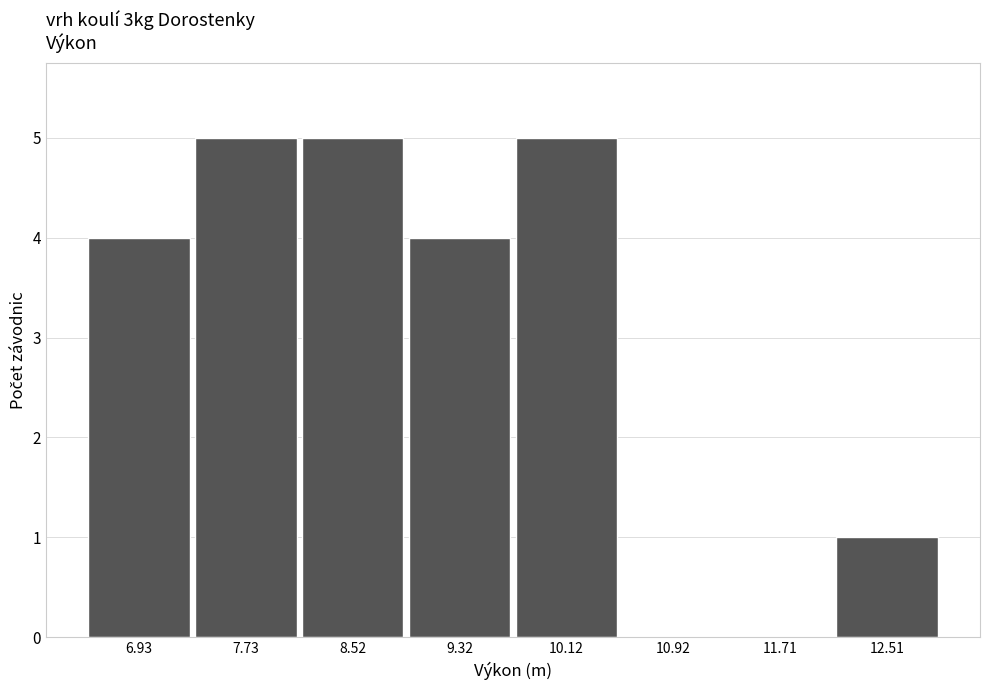

What is the height of the bar covering 6.5 to 7.3 on the x-axis? Neither the bar edges nor the heights are printed on the chart, so give them approximately, as read against the axes.

4